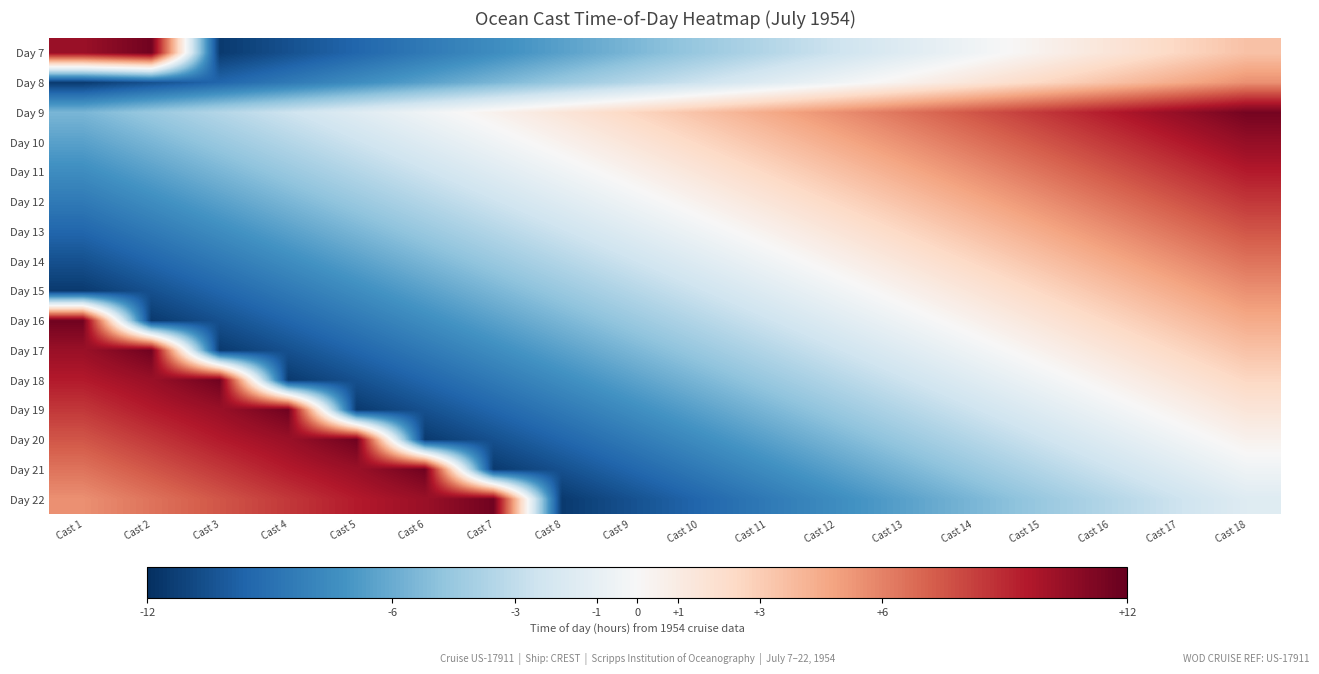

Which category has the lowest value across all series?

Cast 3